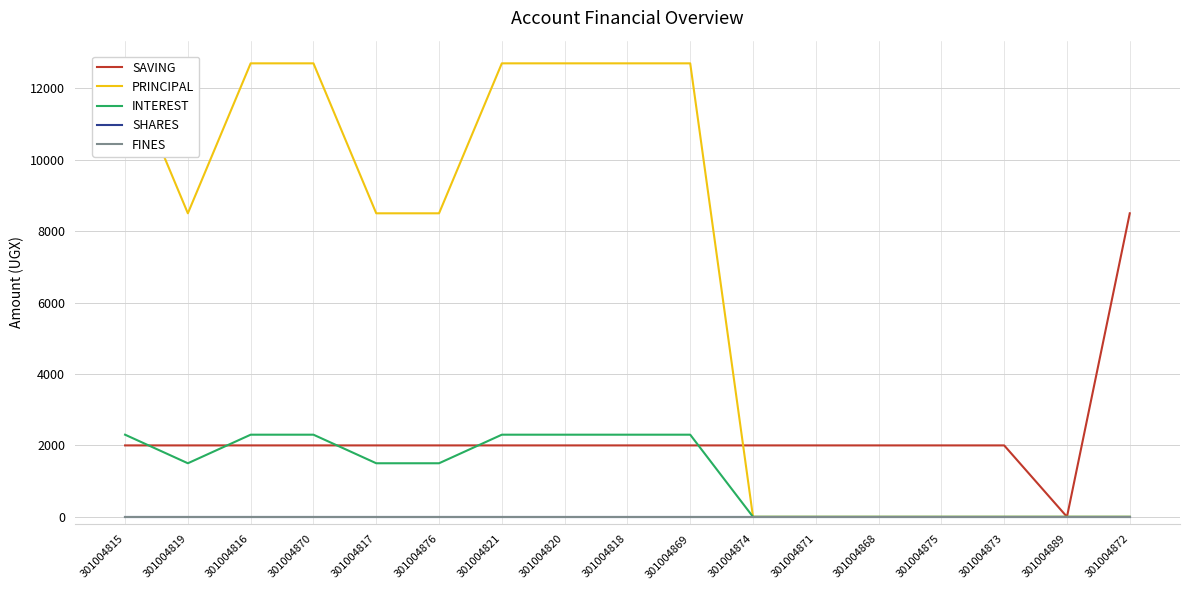

True or false: SHARES and FINES intersect in this chart.

False